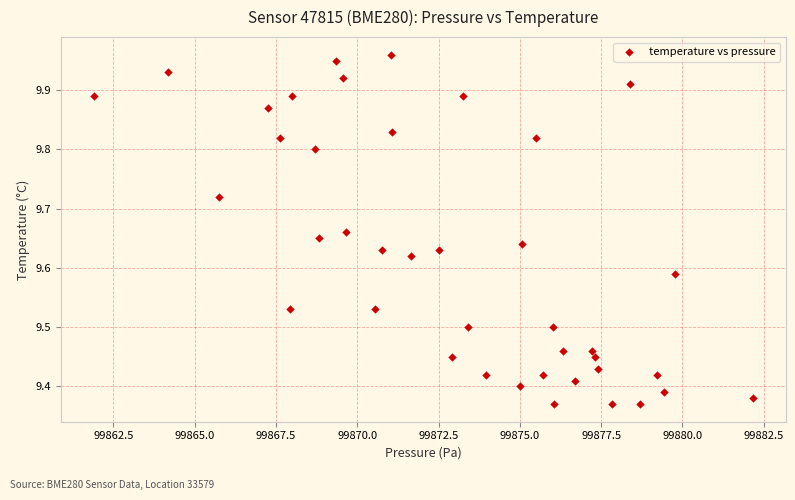

What is the range of Y values (max minus min)?

0.6